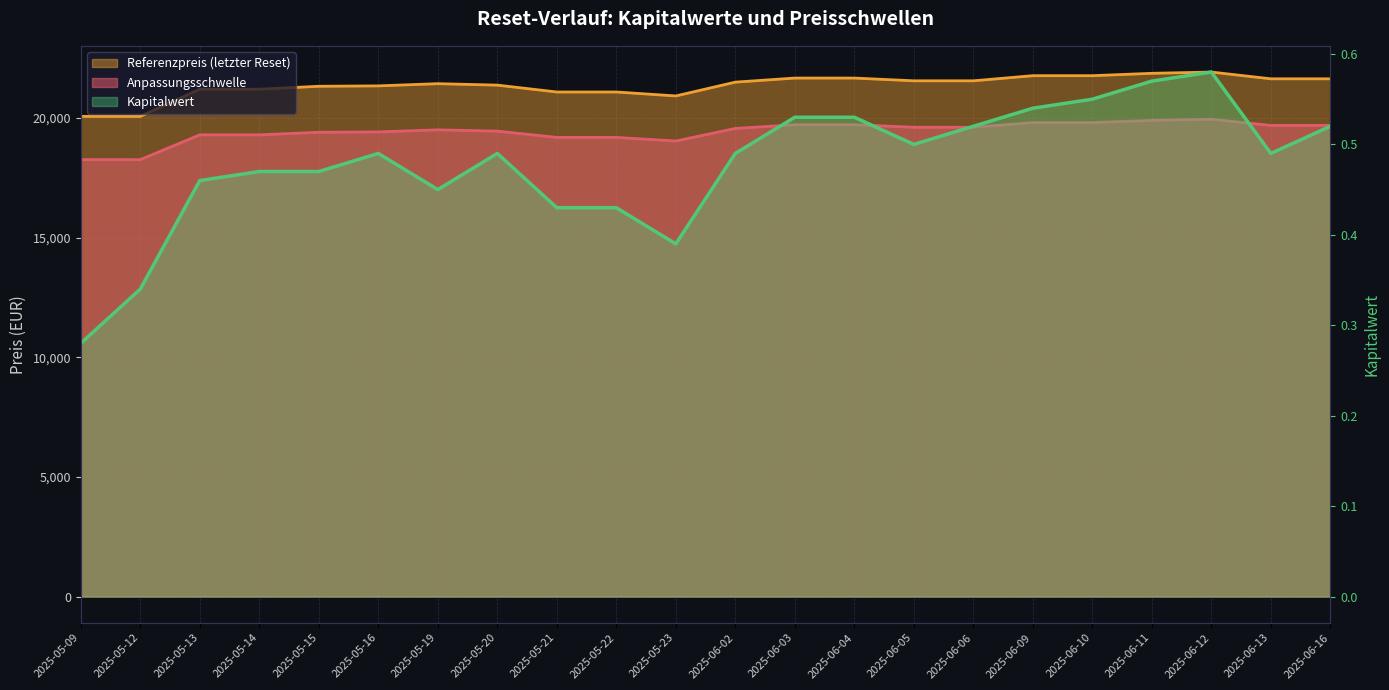

Which series has the largest range (max minus min)?

Referenzpreis